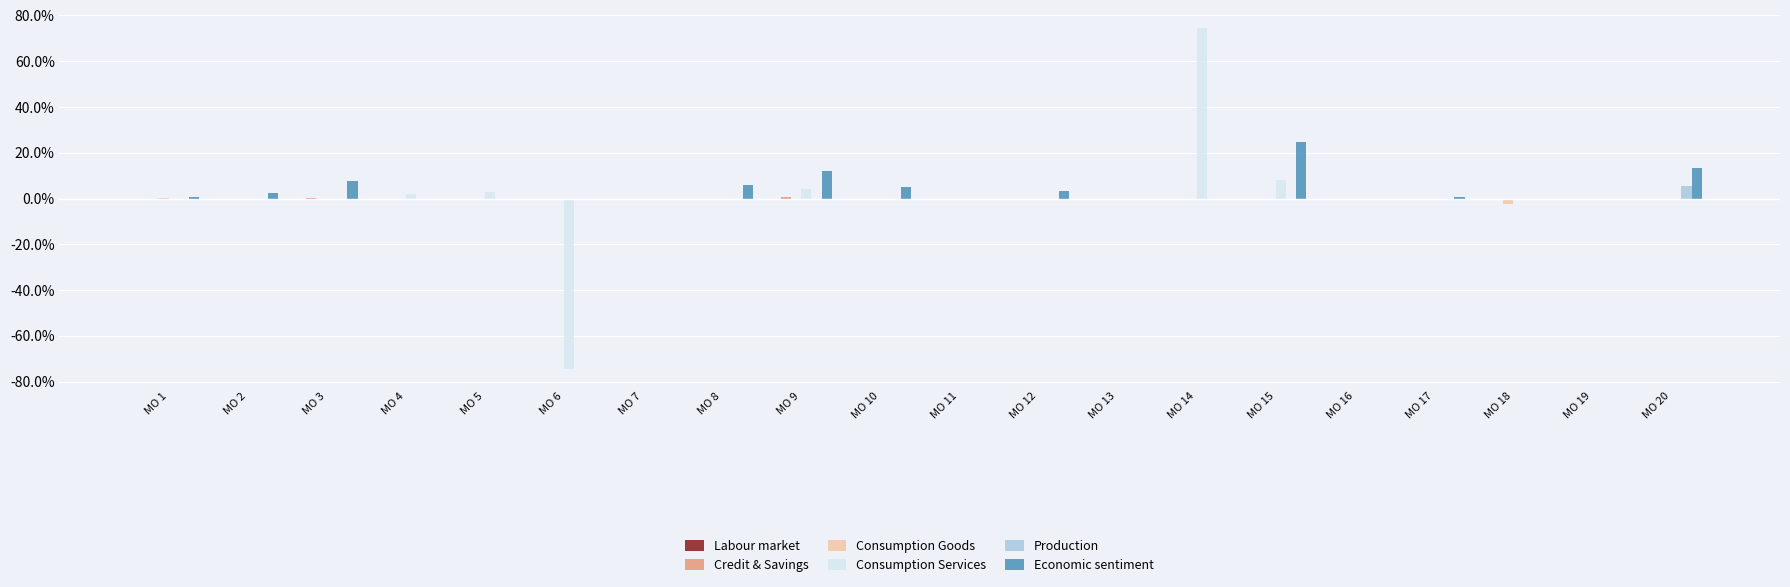

At which category is the sum across all series the highest?

MO 14